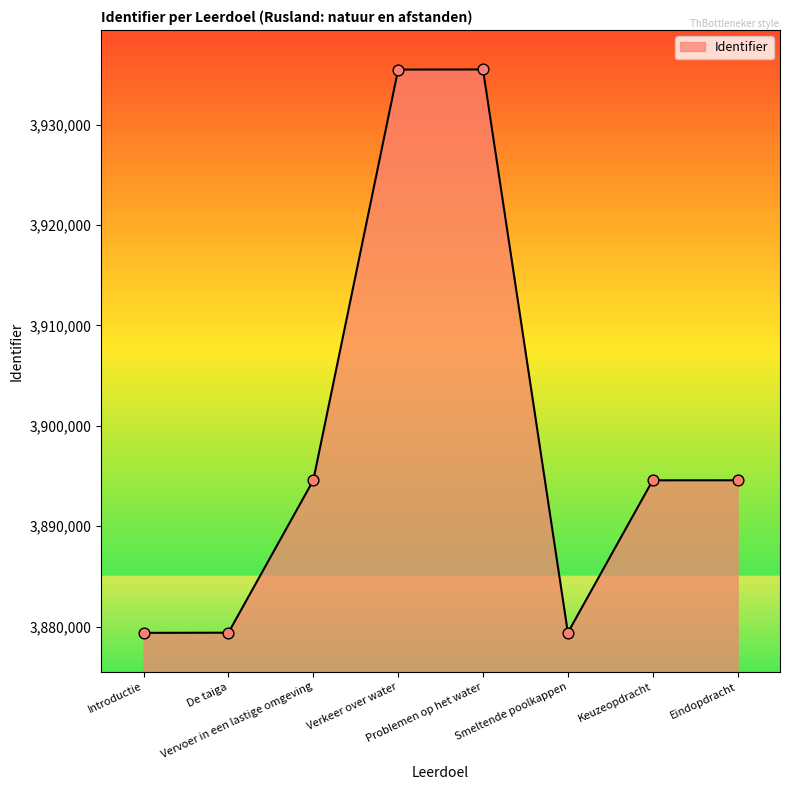

Which has a higher value, Vervoer in een lastige omgeving or Problemen op het water?

Problemen op het water